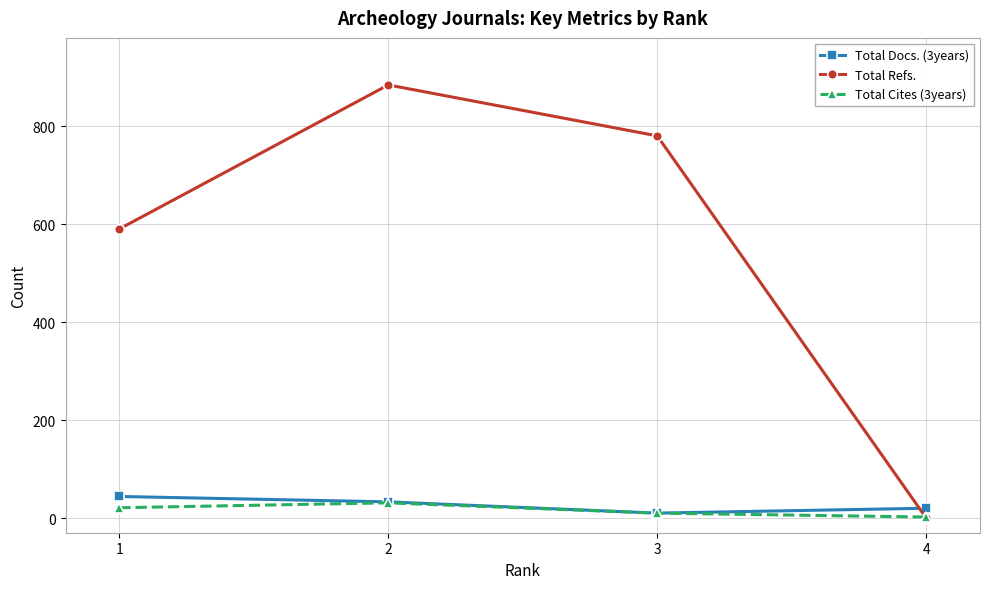

How many categories are shown in the chart?

4